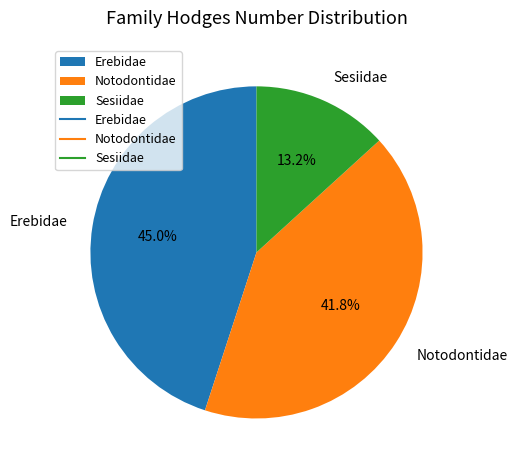

Is there any slice that represents more than half of the pie?

No